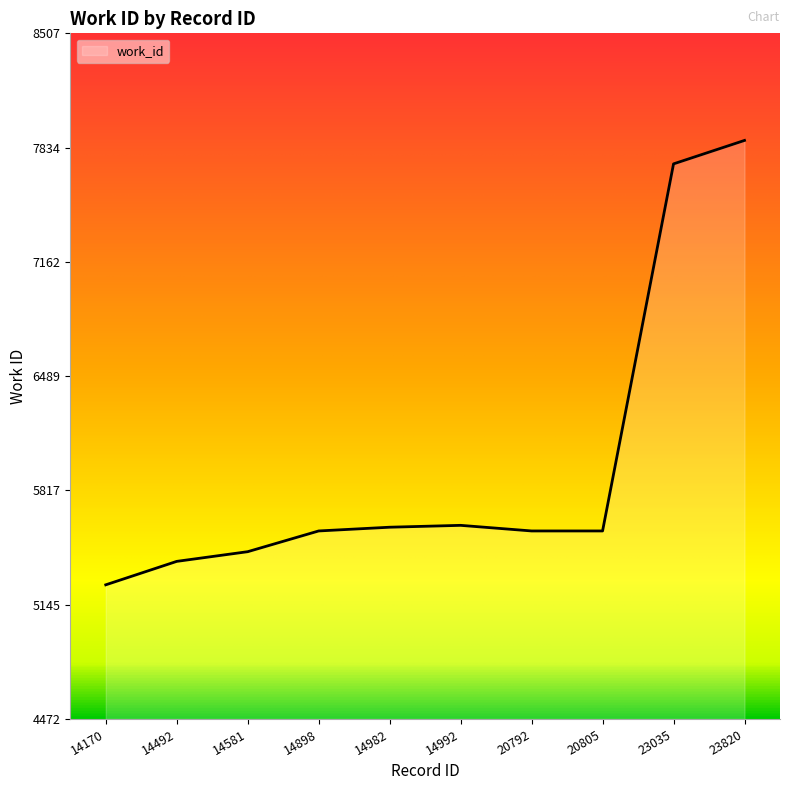

At which category does the chart reach its minimum across all series?

14170